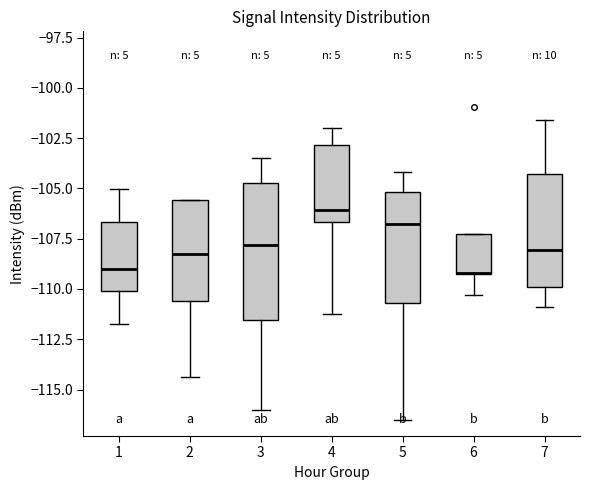

Reading left to right, transcribe this box plot: for each box, give where its median line is, the range the box spans, and where its two whiskers end, as read against the y-axis. The values are not printed on the chart, so give them approximately, as read against the axis.

1: median -109.0, box -110.0 to -106.5, whiskers -112.0 to -105.0
2: median -108.0, box -110.5 to -105.5, whiskers -114.5 to -105.5
3: median -108.0, box -111.5 to -104.5, whiskers -116.0 to -103.5
4: median -106.0, box -106.5 to -103.0, whiskers -111.5 to -102.0
5: median -107.0, box -110.5 to -105.0, whiskers -116.5 to -104.0
6: median -109.0 (drawn on the box's lower edge), box -109.5 to -107.5, whiskers -110.5 to -107.5
7: median -108.0, box -110.0 to -104.5, whiskers -111.0 to -101.5